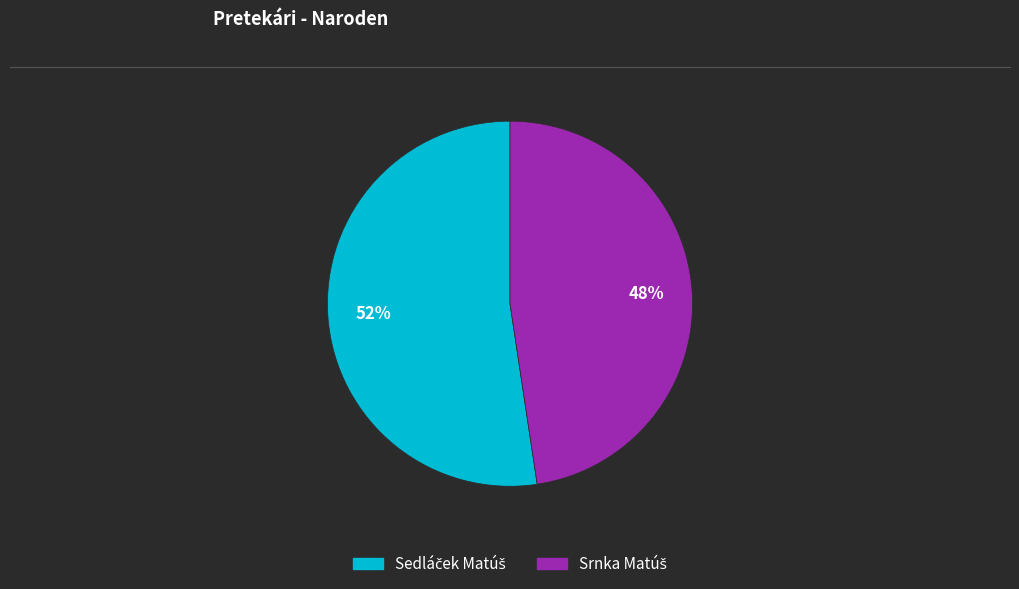

Is there a majority slice in this chart?

Yes